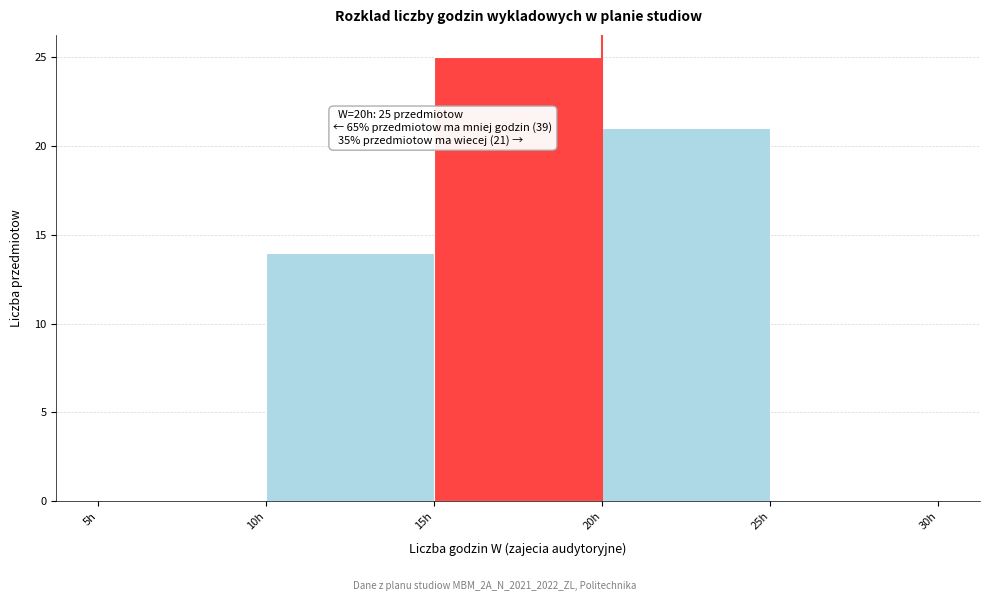

Over which range of the x-axis is the bar tallest?

15 to 20